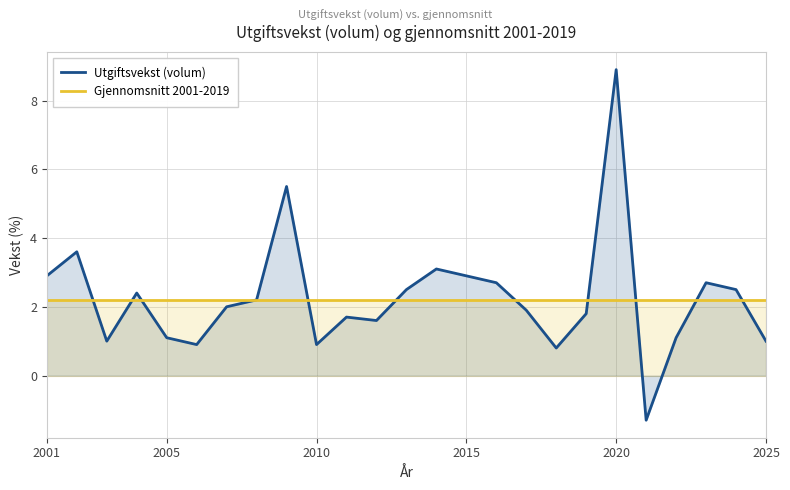

Rank the series at 2001 from lowest to highest value.

Gjennomsnitt 2001-2019, Utgiftsvekst (volum)